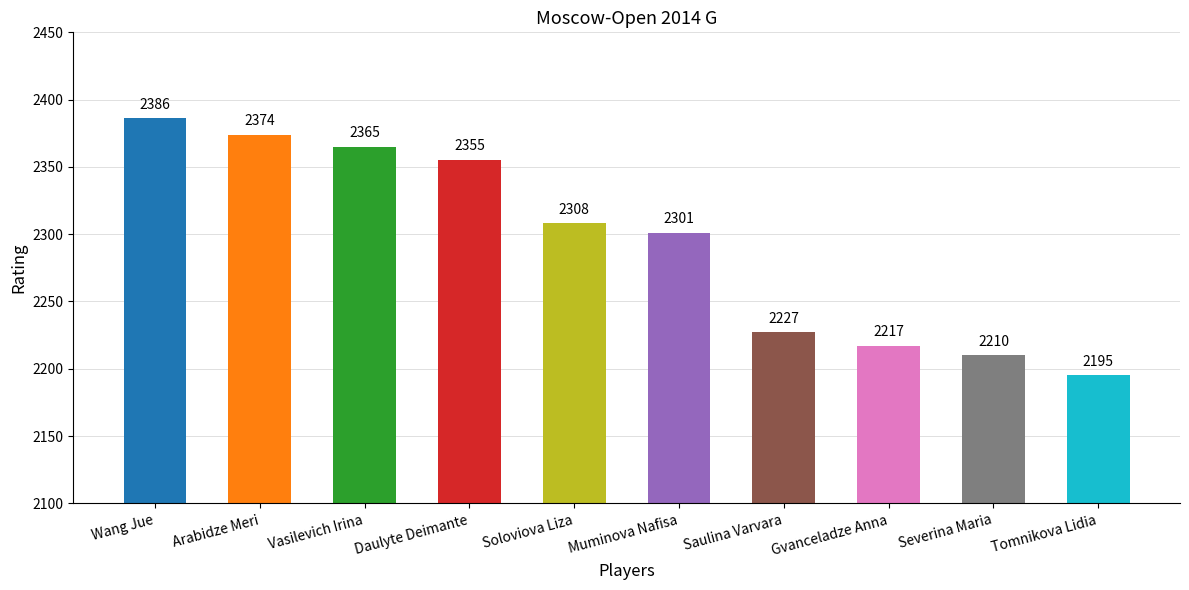

What is the greatest value displayed?

2386